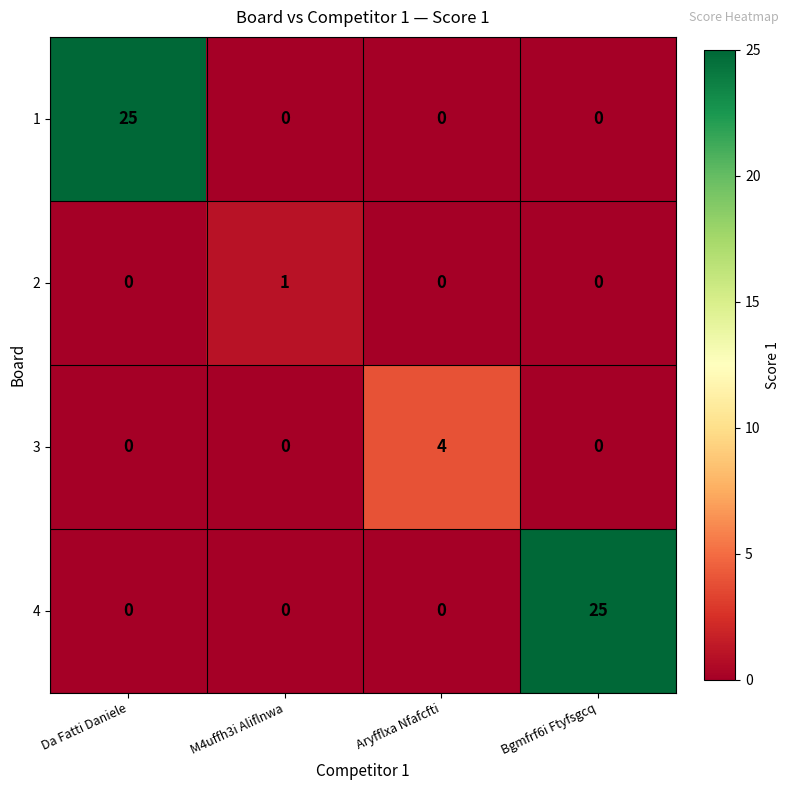

Reading right to left, transcribe all the data shown in this chart.

1: 0	0	0	25
2: 0	0	1	0
3: 0	4	0	0
4: 25	0	0	0